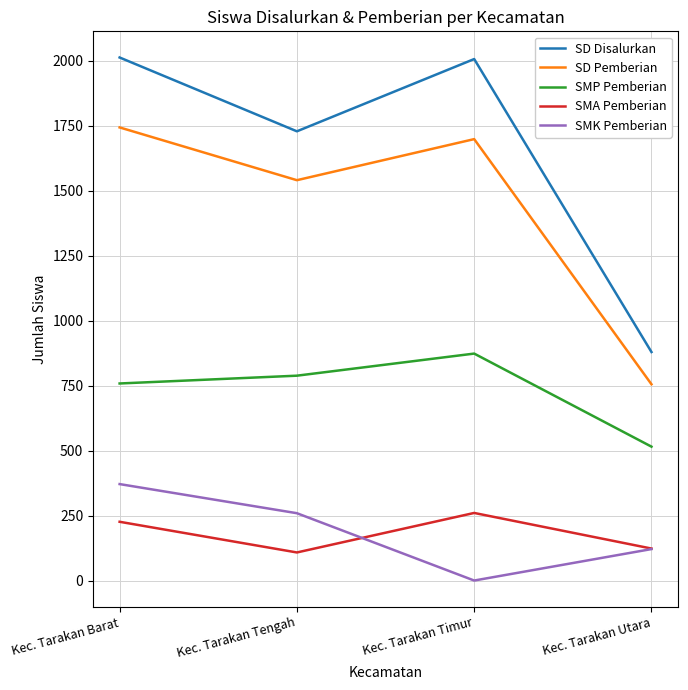

Rank the series by their maximum value, from lowest to highest.

SMA Pemberian, SMK Pemberian, SMP Pemberian, SD Pemberian, SD Disalurkan